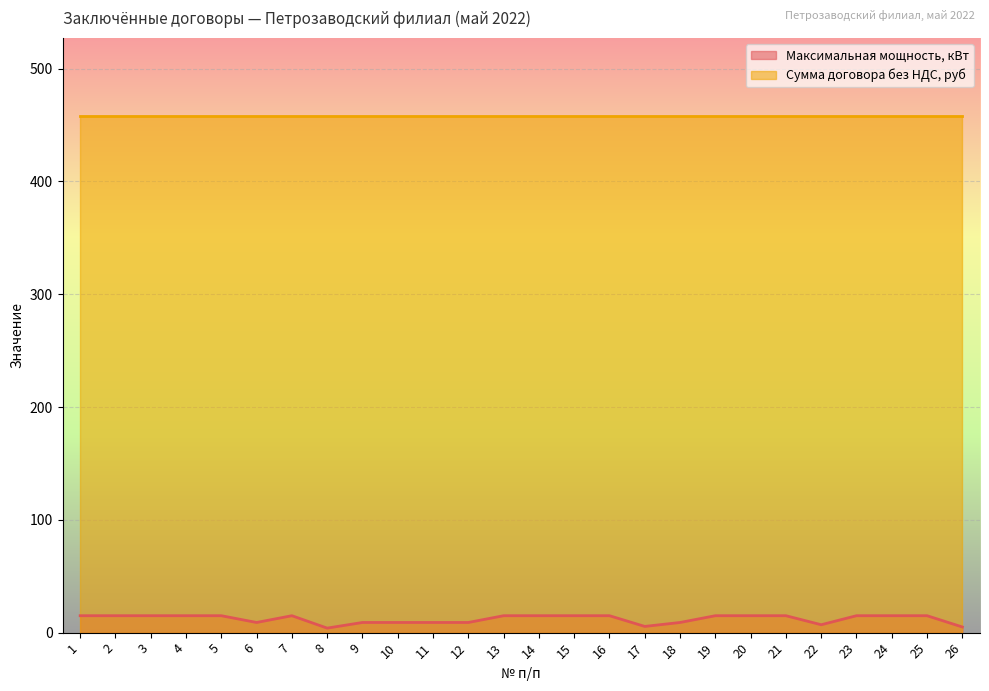

True or false: the data shows 4.0 at 8.

True